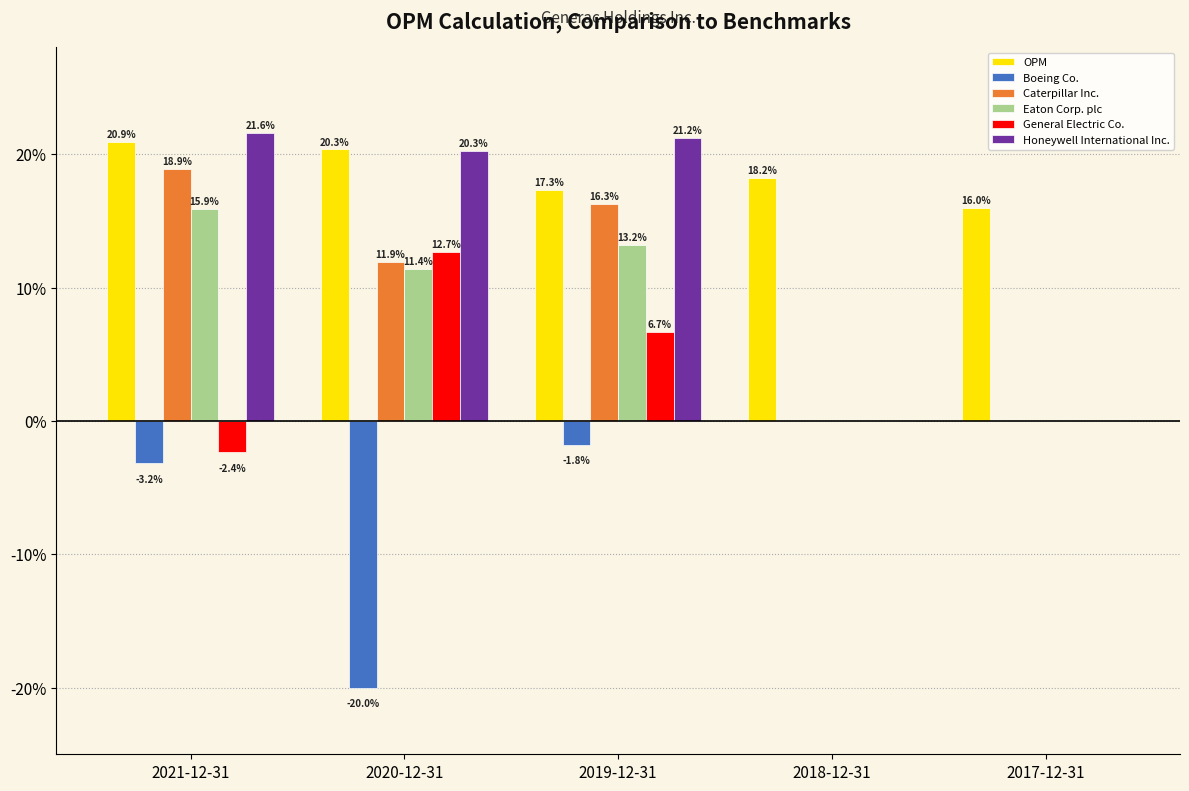

What is the label of the 3rd bar from the right?

2019-12-31